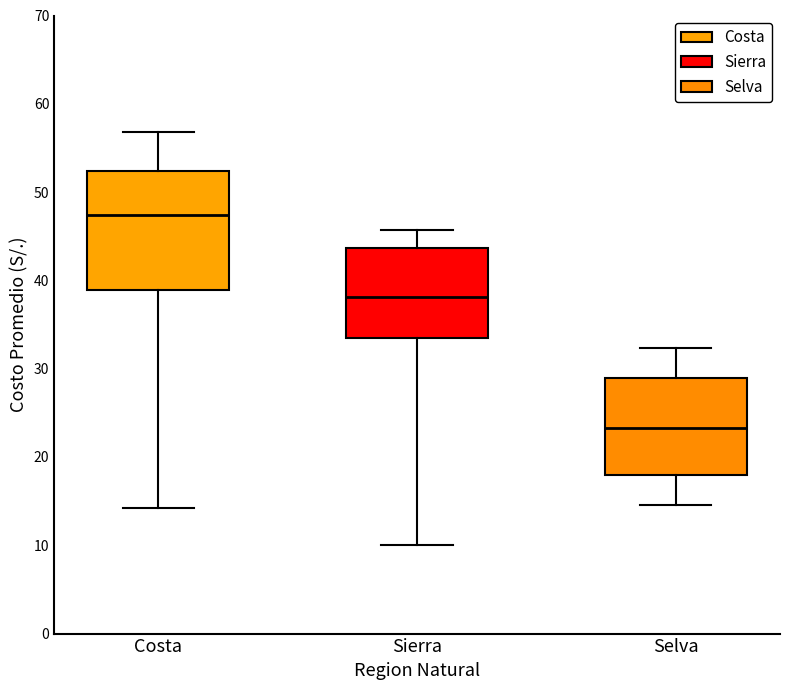

Reading left to right, transcribe this box plot: for each box, give where its median line is, the range the box spans, and where its two whiskers end, as read against the y-axis. The values are not printed on the chart, so give them approximately, as read against the axis.

Costa: median 47, box 39 to 52, whiskers 14 to 57
Sierra: median 38, box 34 to 44, whiskers 10 to 46
Selva: median 23, box 18 to 29, whiskers 15 to 32